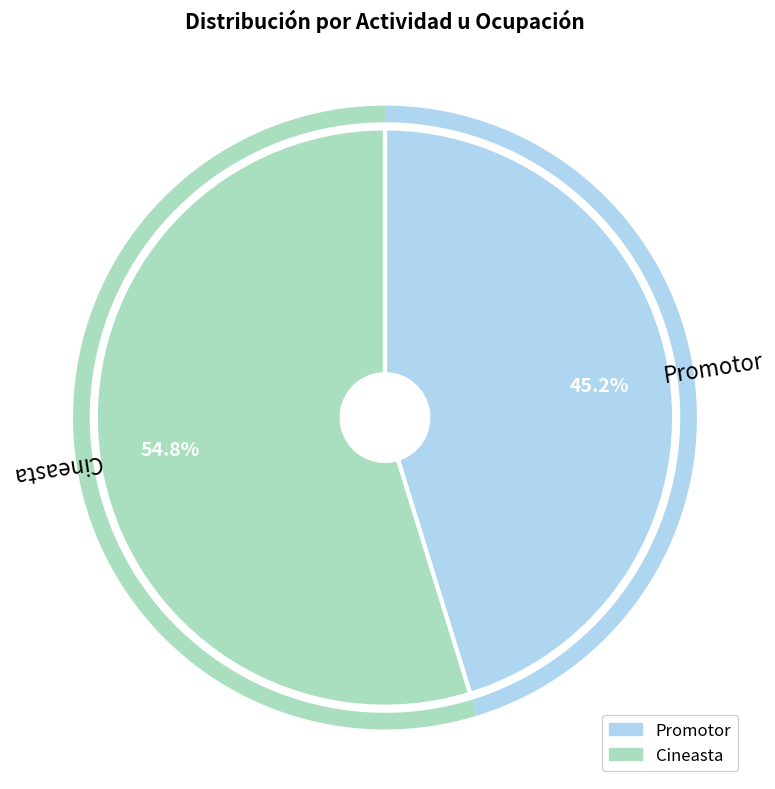

How many segments does this pie chart have?

2